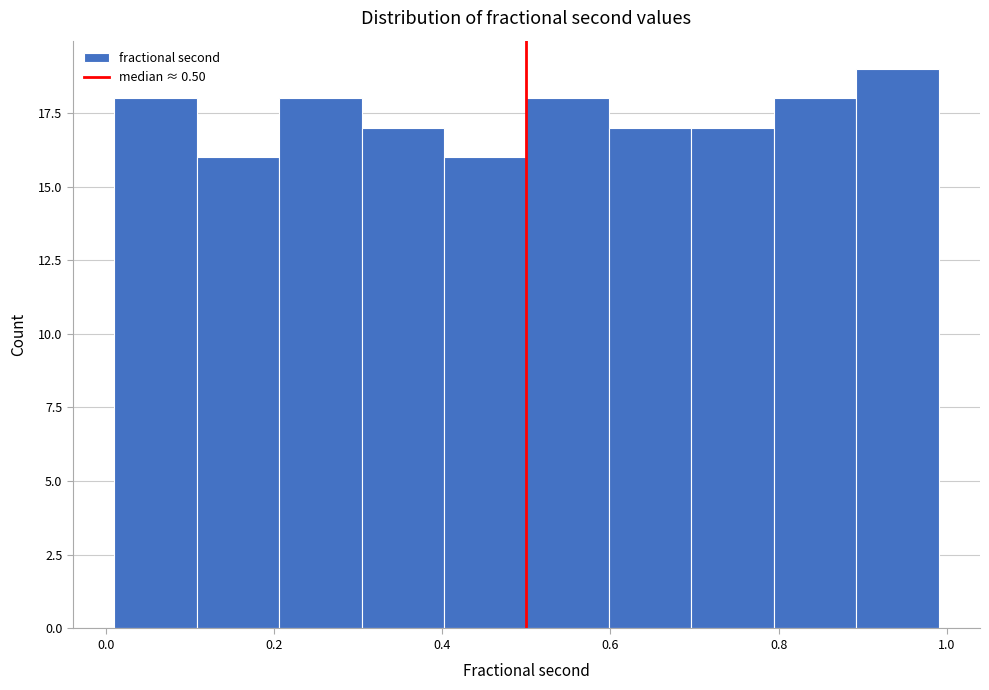

Over which range of the x-axis is the bar tallest?

0.9 to 1.0